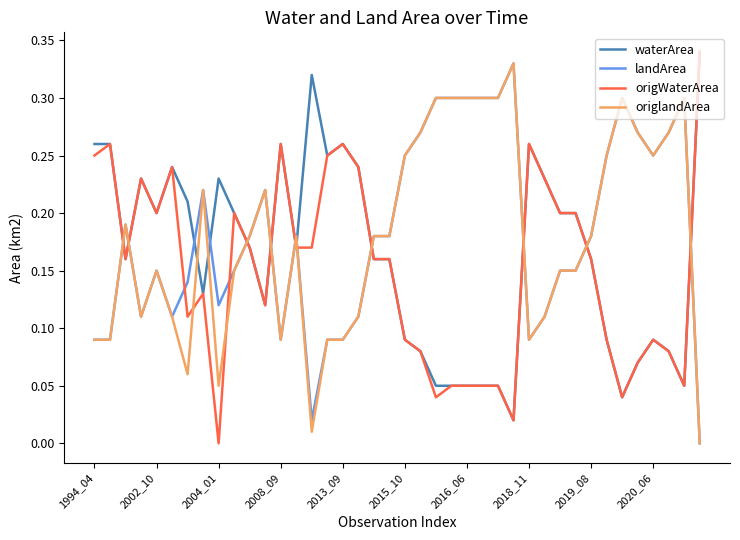

True or false: origlandArea and waterArea cross at least once.

True